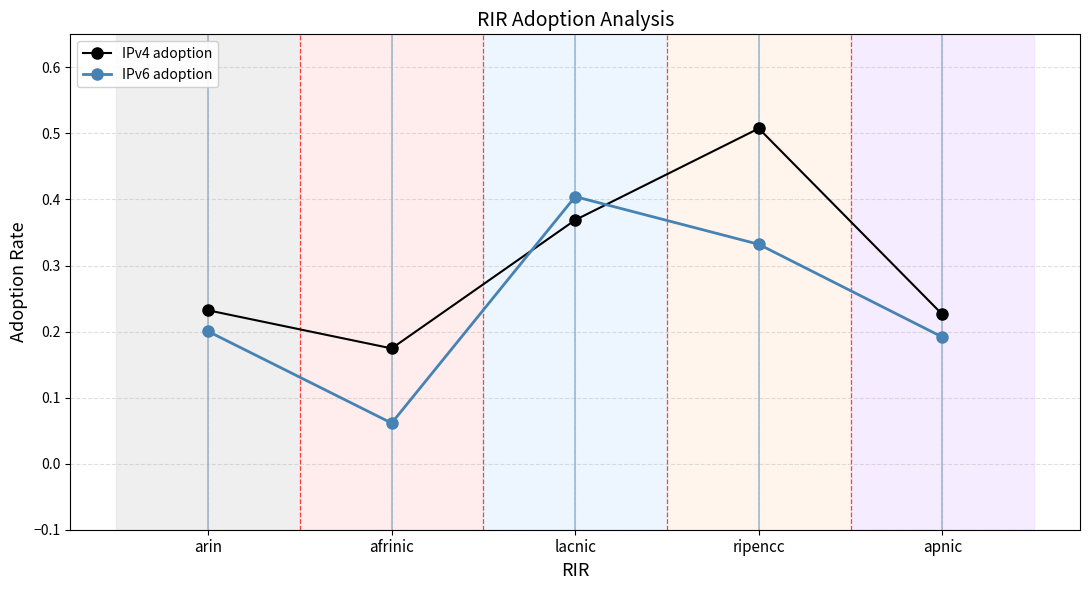

At afrinic, list the series in order from smallest to largest.

IPv6 adoption, IPv4 adoption